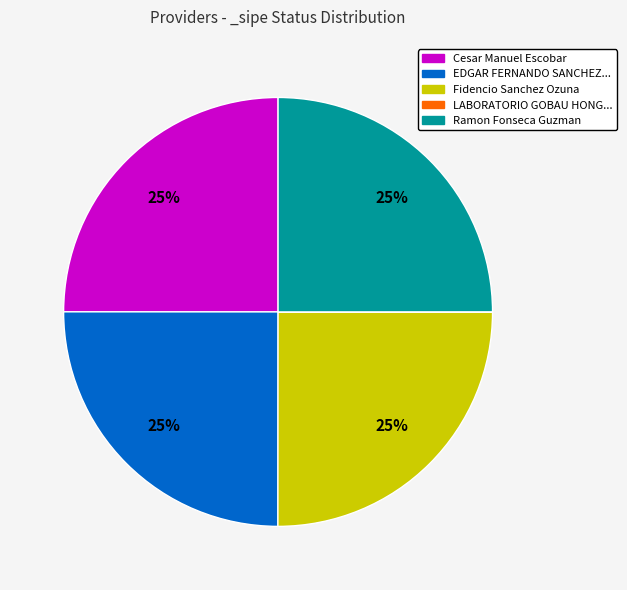

Is there any slice that represents more than half of the pie?

No